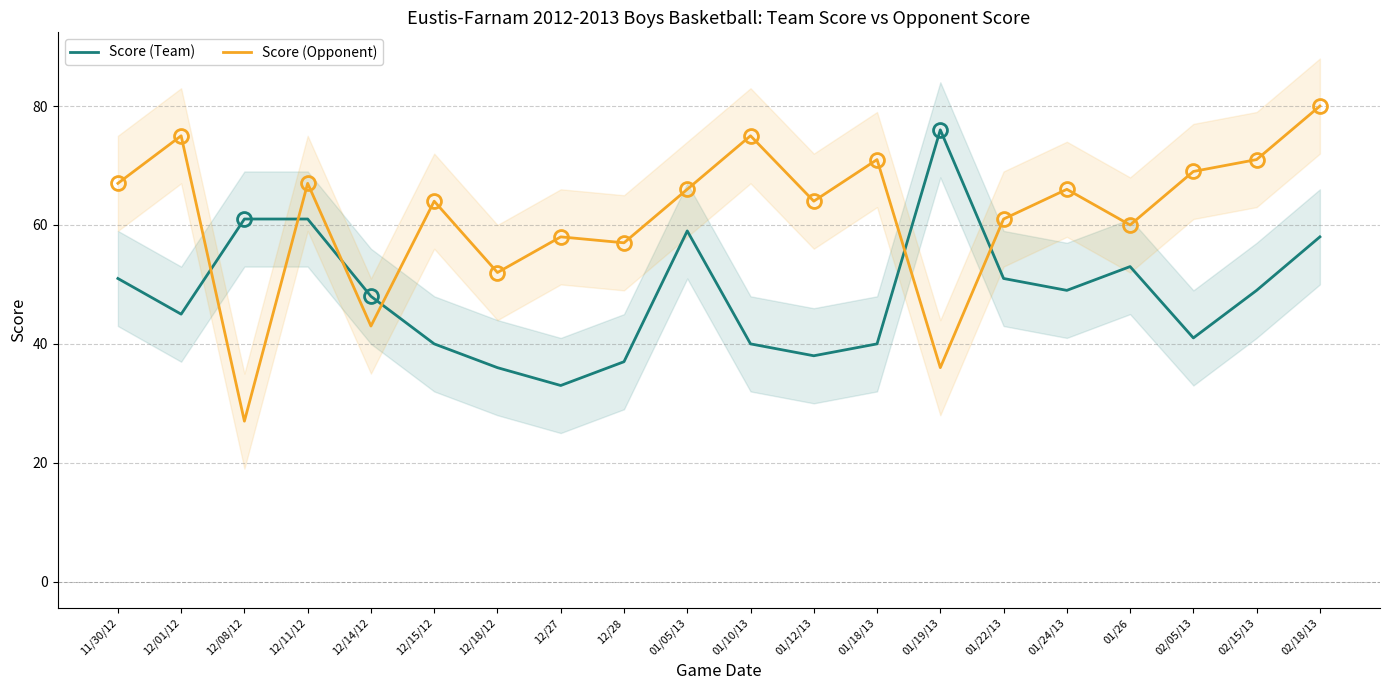

Is it true that Score (Team) equals 51 at 11/30/12?

True